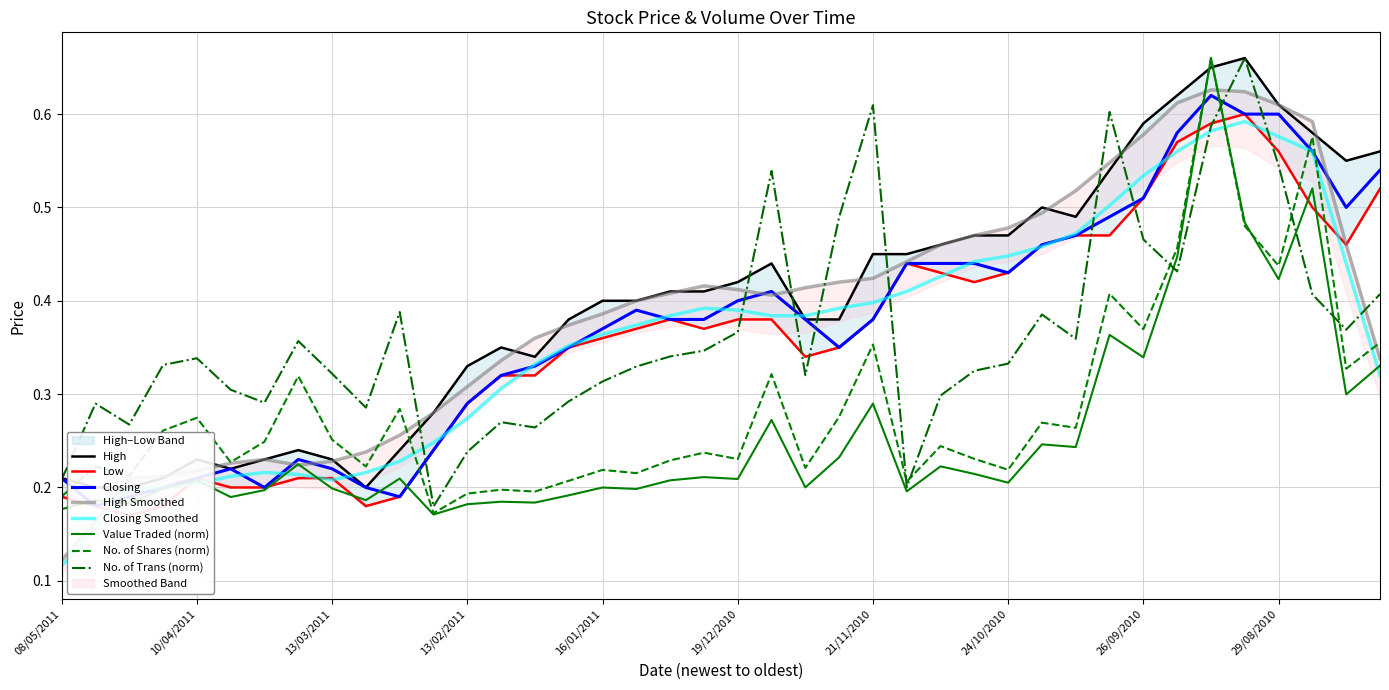

Which category has the highest value across all series?

05/09/2010